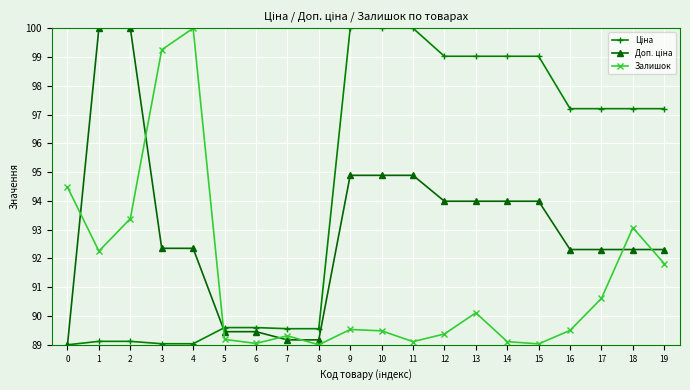

What is the difference between the second highest and minimum values in the Залишок series?

10.2